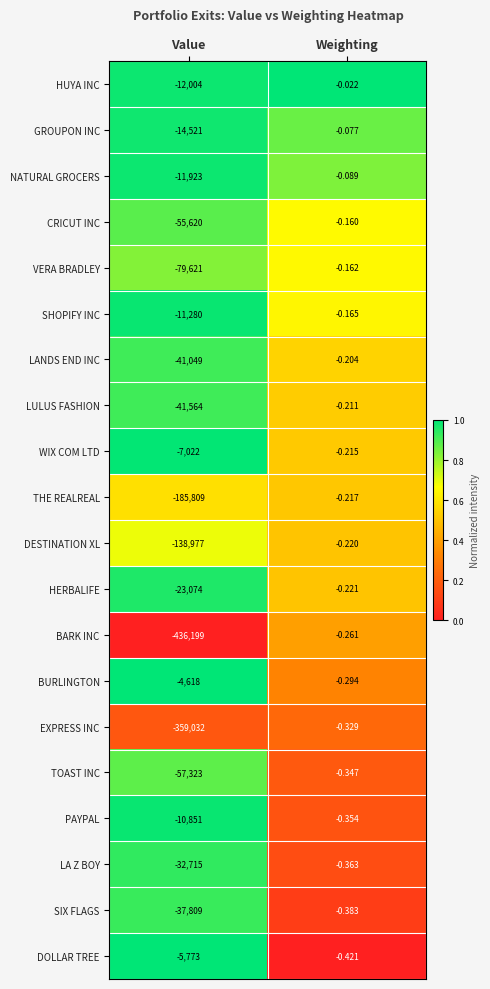

Which series has the largest total across all categories?

BURLINGTON